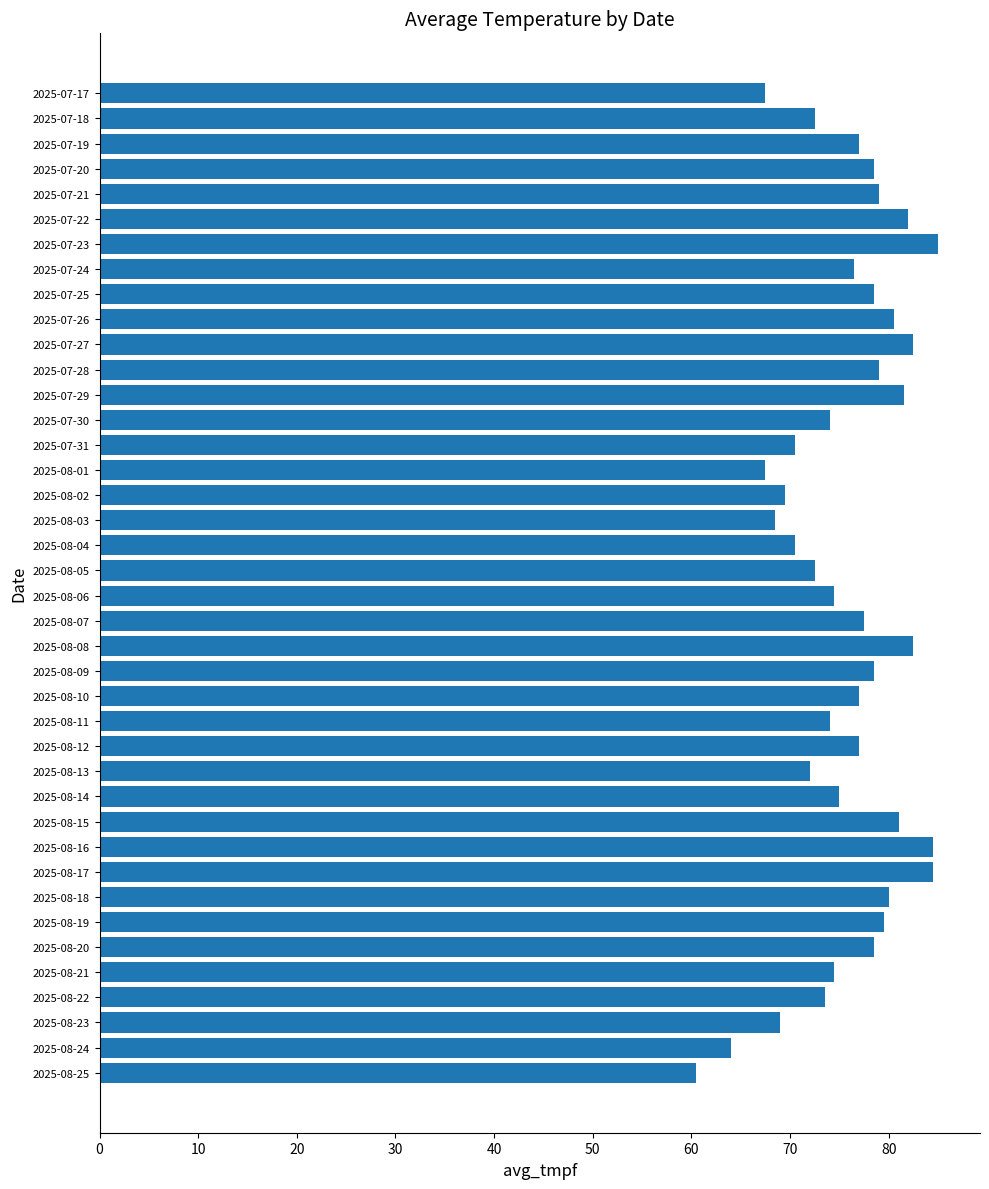

Approximately how many times larger is the value at 2025-07-23 compared to 2025-08-12?

1.1